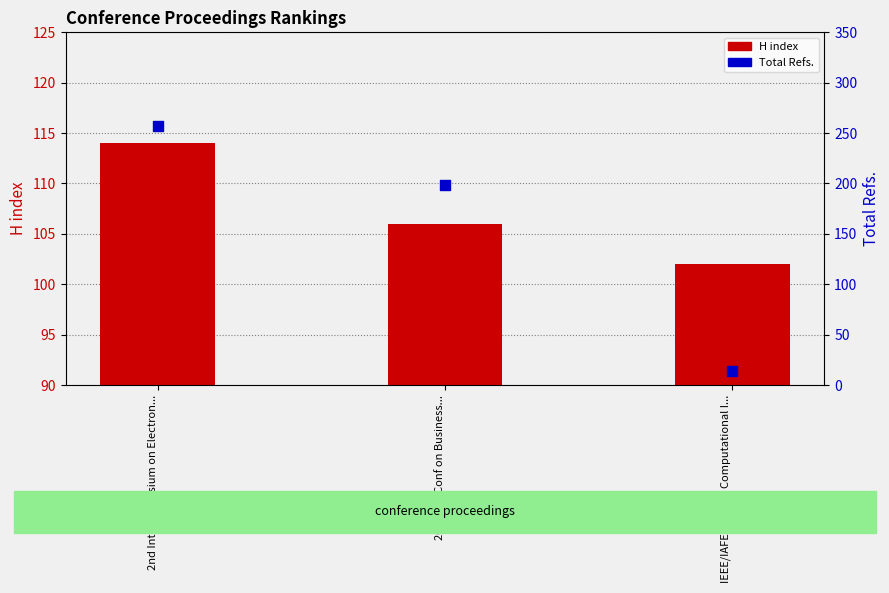

Which series has the largest total across all categories?

Total Refs.